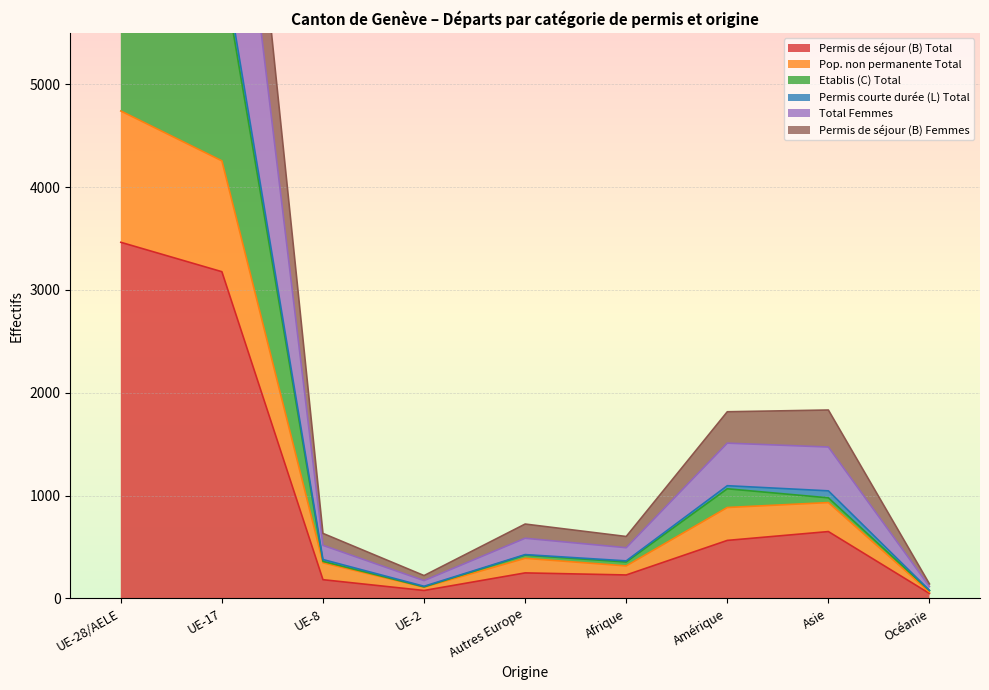

Does the chart display data point markers on the line(s)?

No